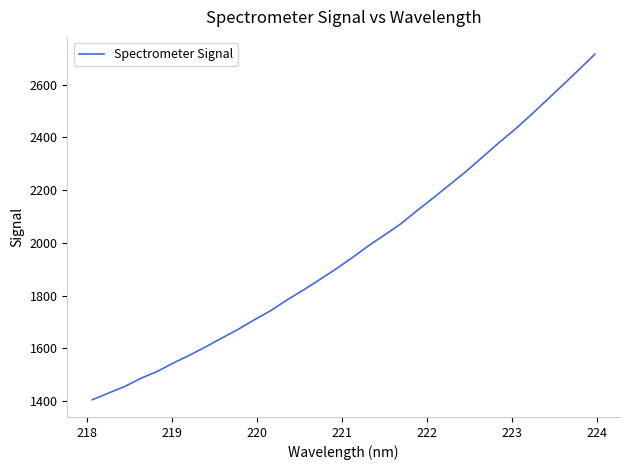

What is the minimum value shown in the chart?

1405.1